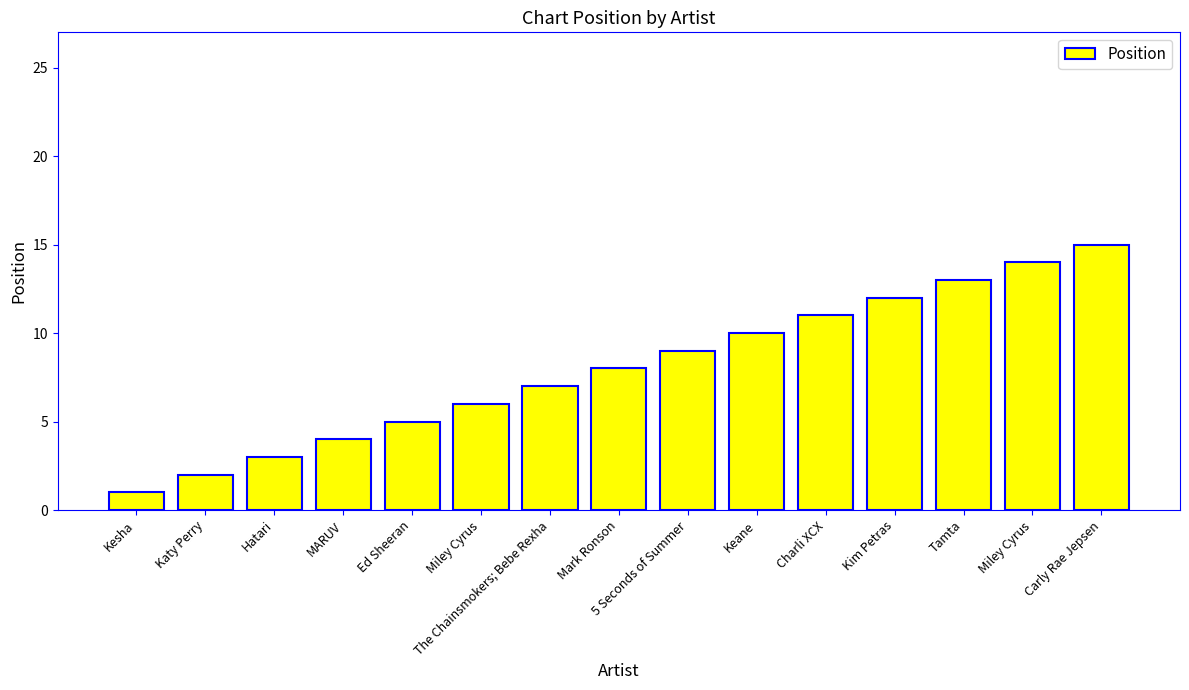

How many data points does each series have?

15